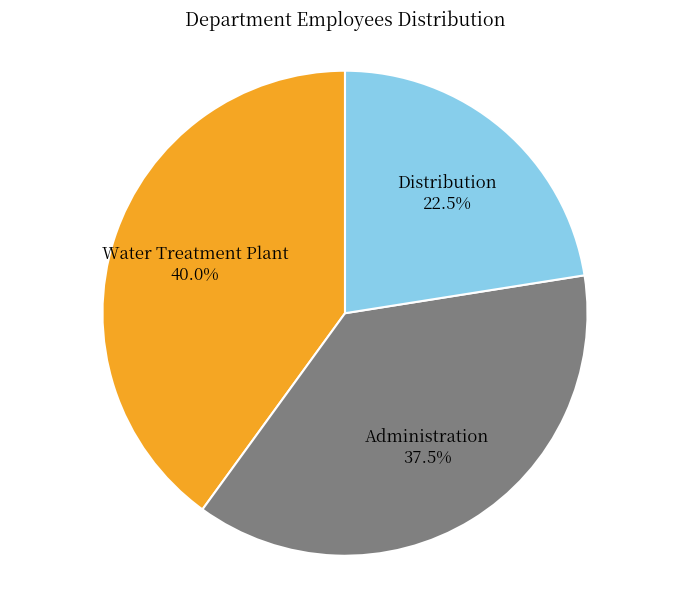

Is there any slice that represents more than half of the pie?

No